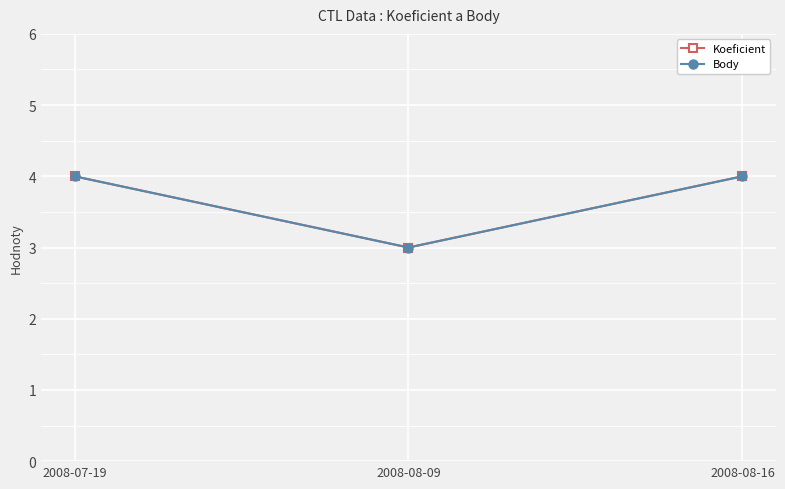

Which series has the largest range (max minus min)?

Koeficient